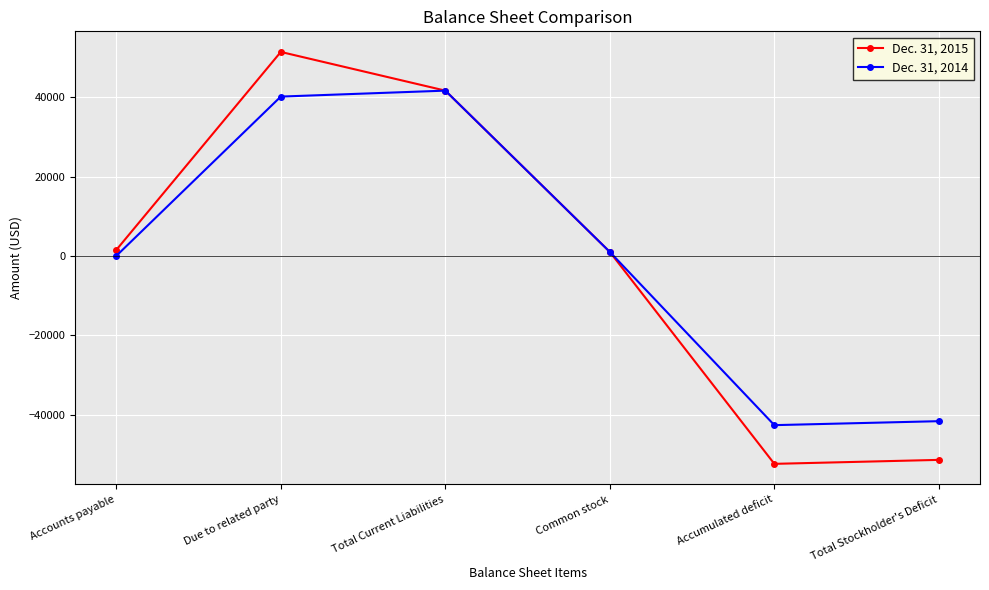

Rank the series by their average value, from lowest to highest.

Dec. 31, 2015, Dec. 31, 2014